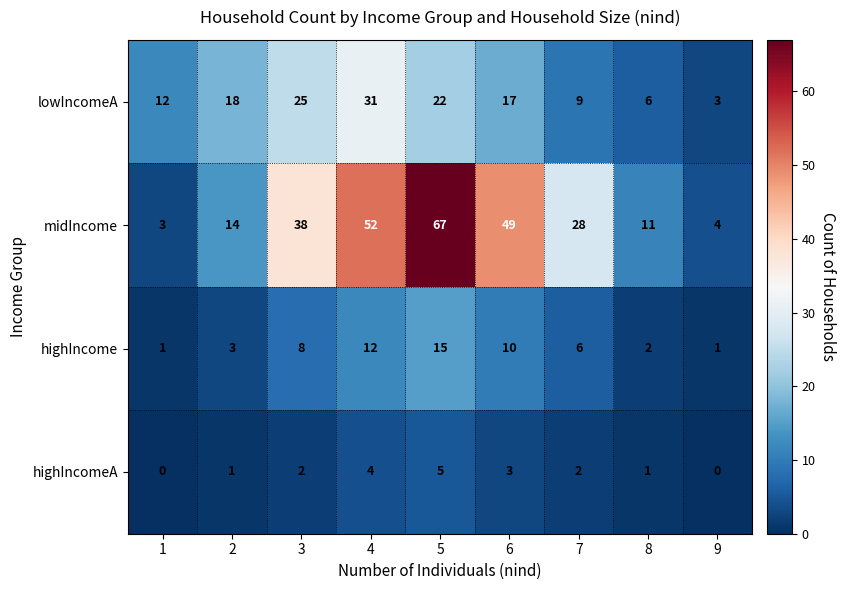

Count the number of data series in this chart.

4